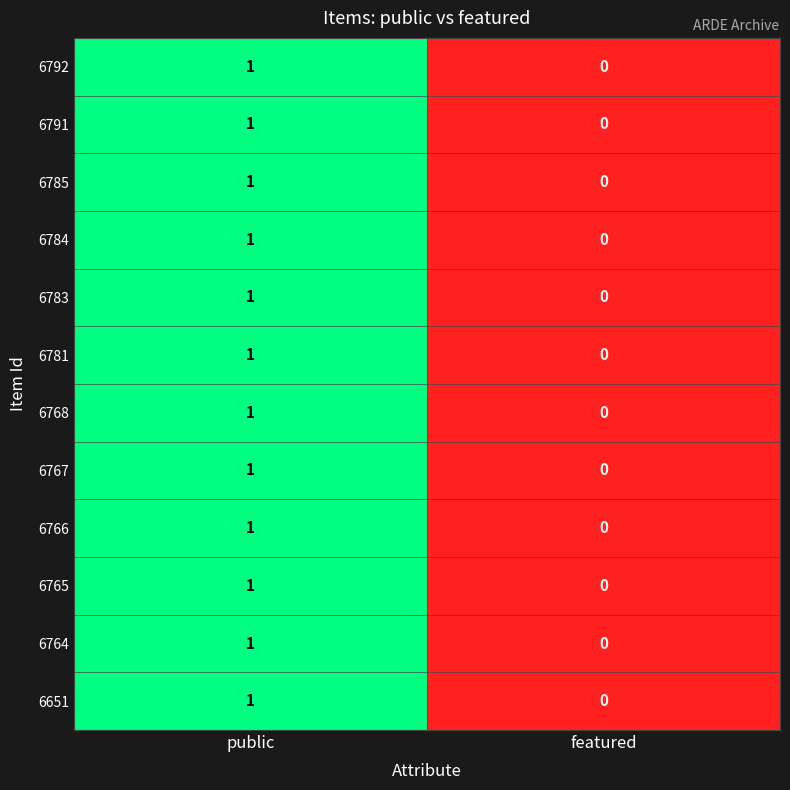

At which category is the sum across all series the highest?

public